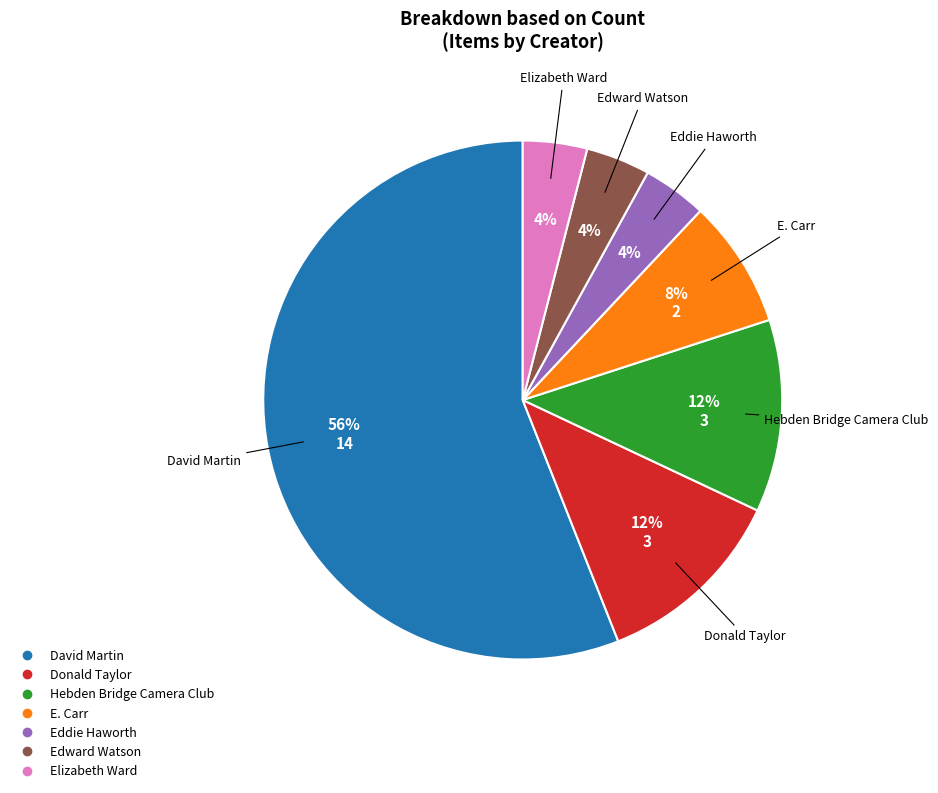

To the nearest percent, what portion does Edward Watson represent?

4%